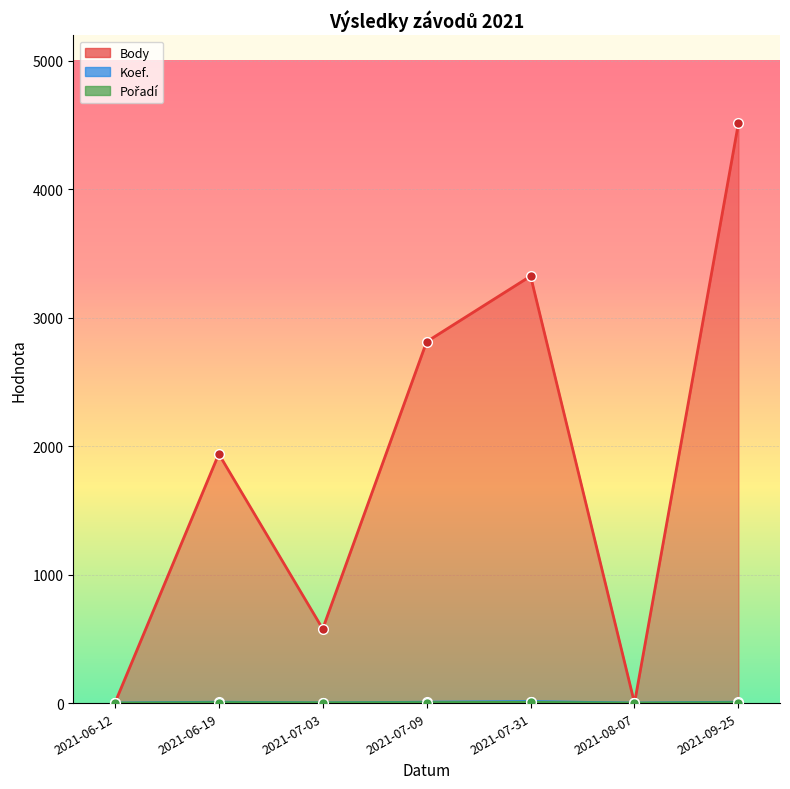

What is the difference between the second highest and minimum values in the Body series?

3325